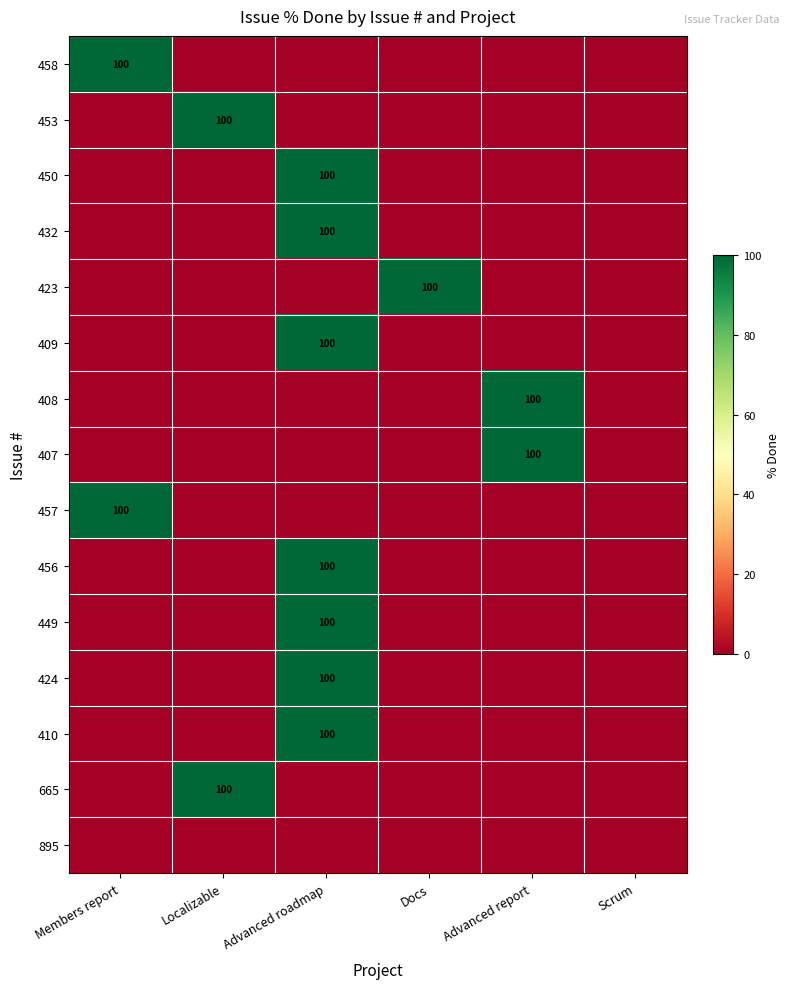

The value of 665 at Localizable is 100. True or false?

True